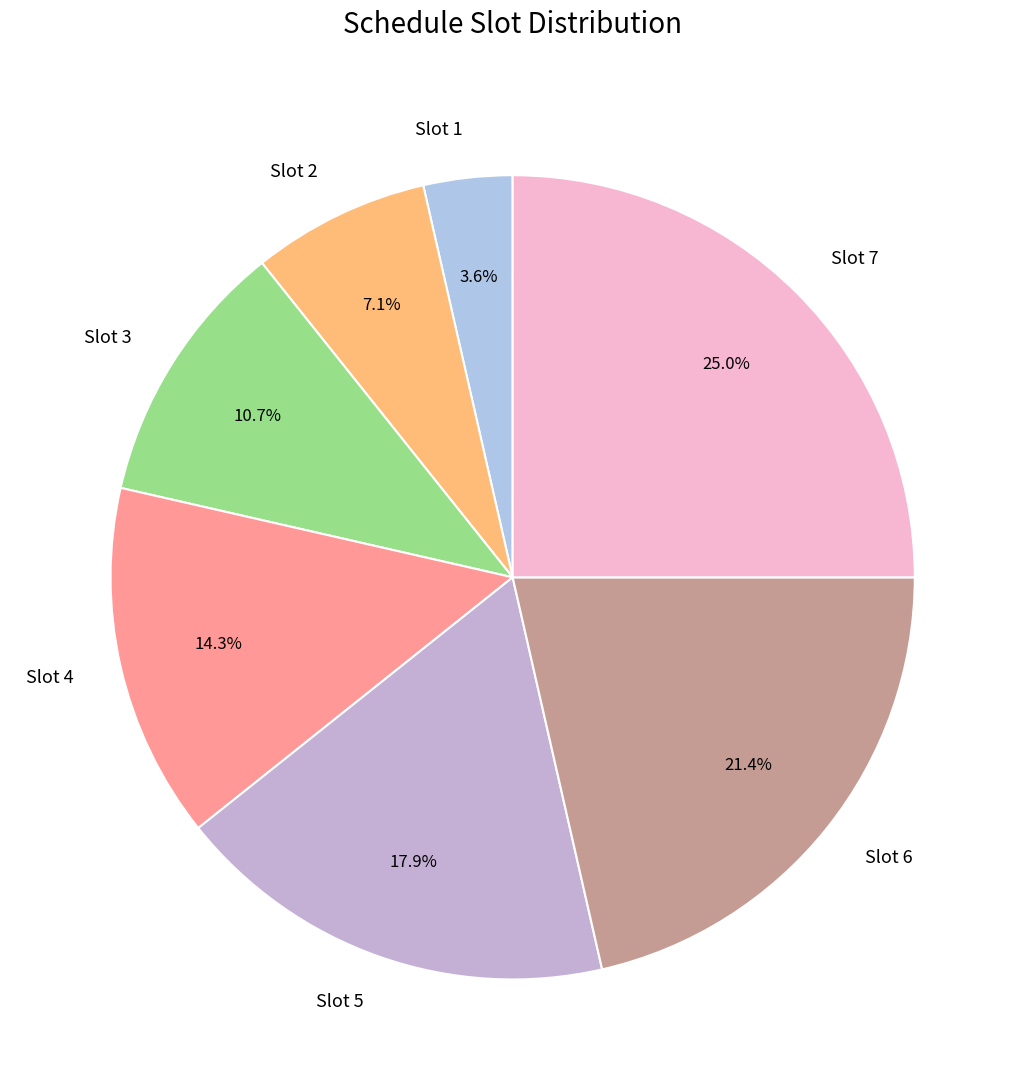

Which slice is the largest?

Slot 7